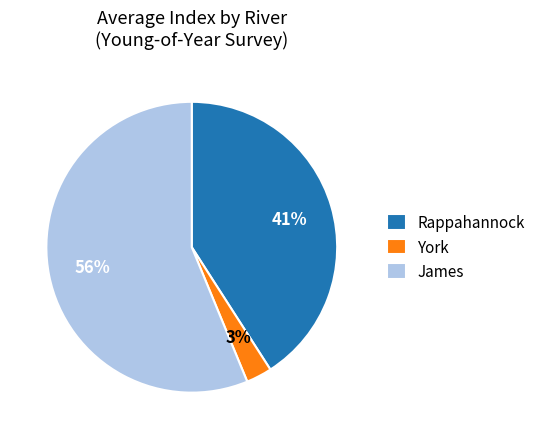

Which has a higher value, York or Rappahannock?

Rappahannock